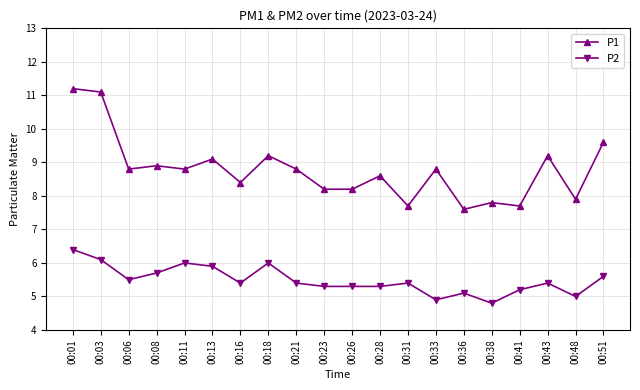

List the series in order of their peak value, lowest first.

P2, P1